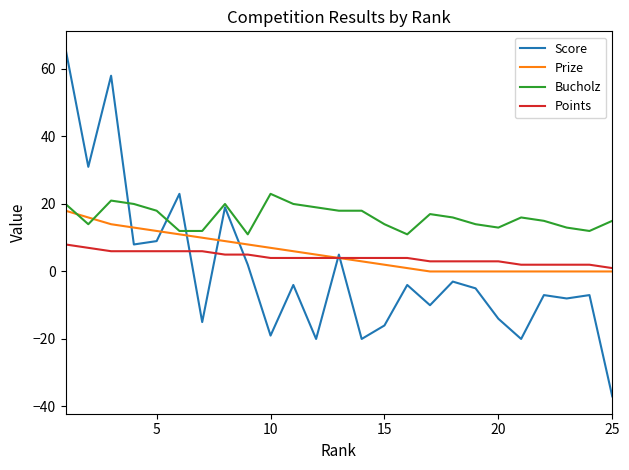

What are all the series names shown in the legend?

Score, Prize, Bucholz, Points